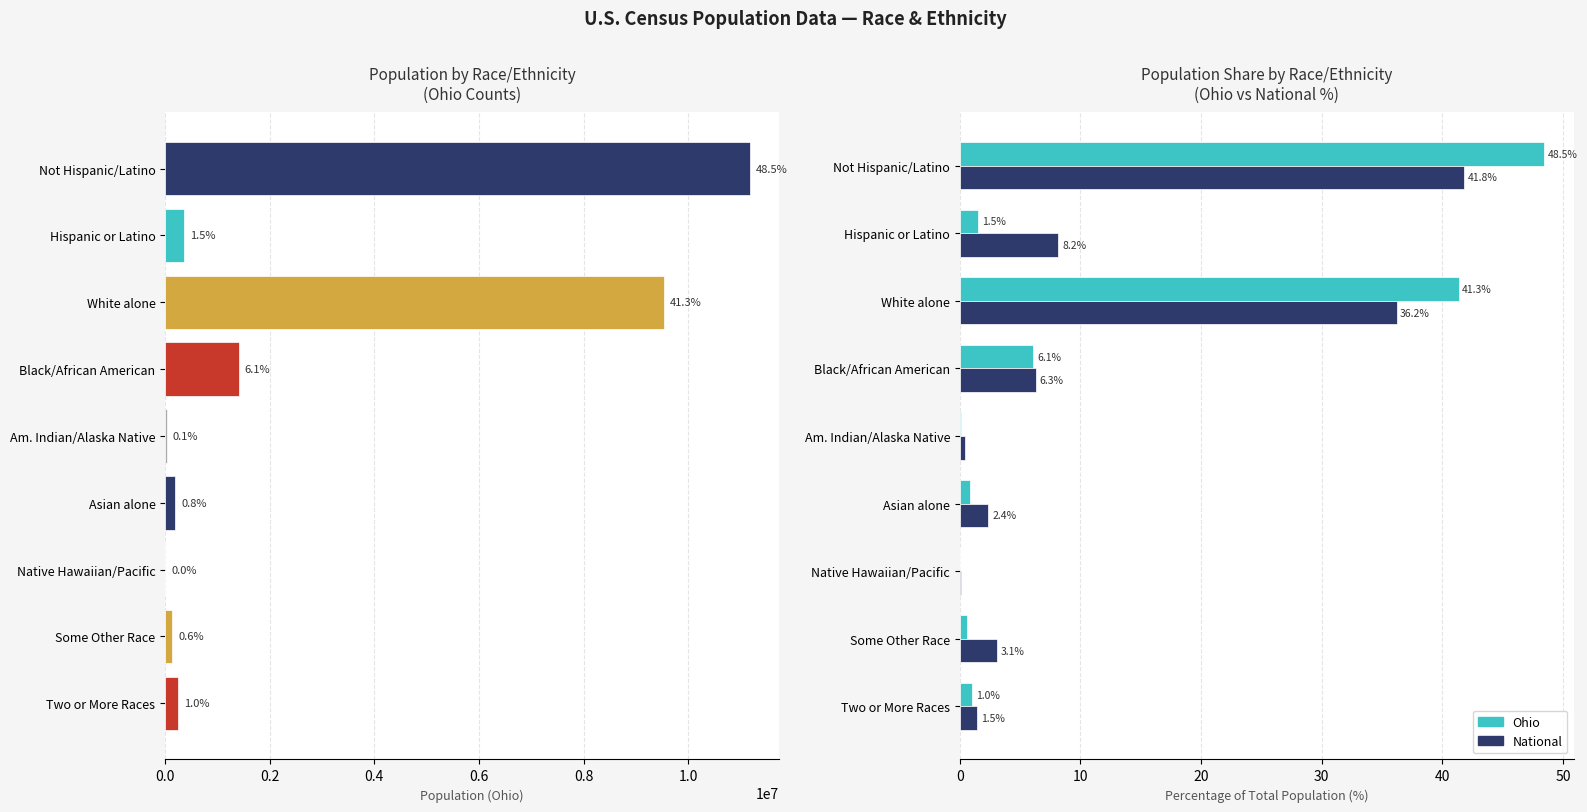

List the series in order of their peak value, lowest first.

National, Ohio